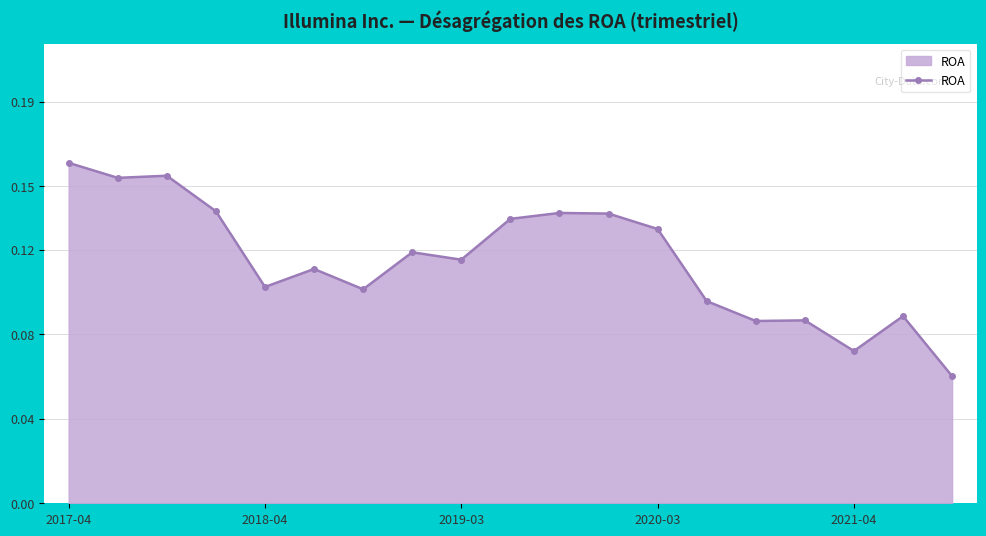

What is the sum of all values?

2.2